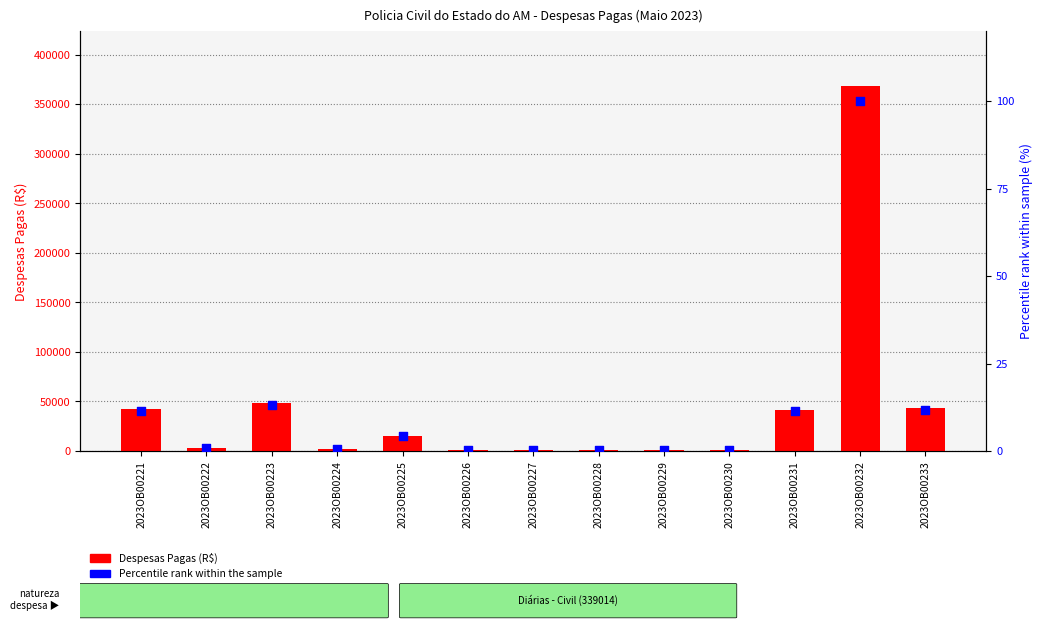

Which series reaches the maximum Y coordinate?

Despesas Pagas